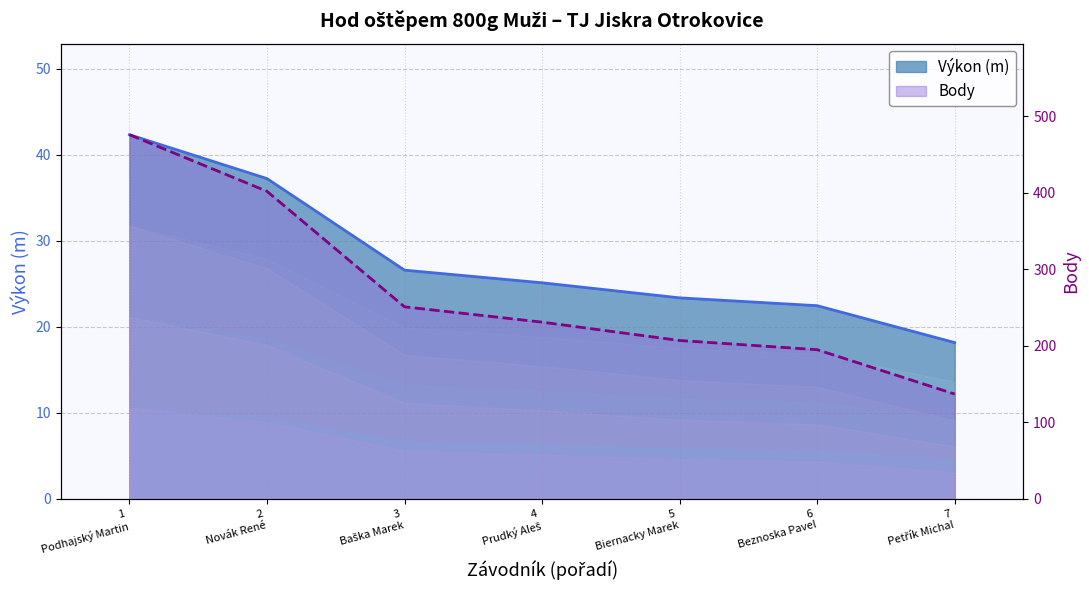

Rank the series at 4 Prudký Aleš from lowest to highest value.

Výkon, Body